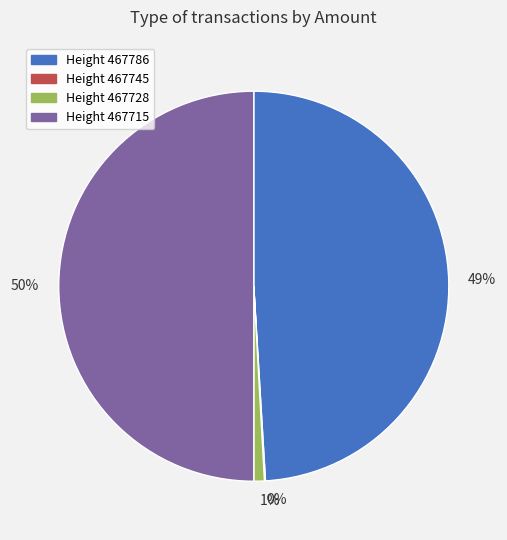

What is the majority slice?

Height 467715